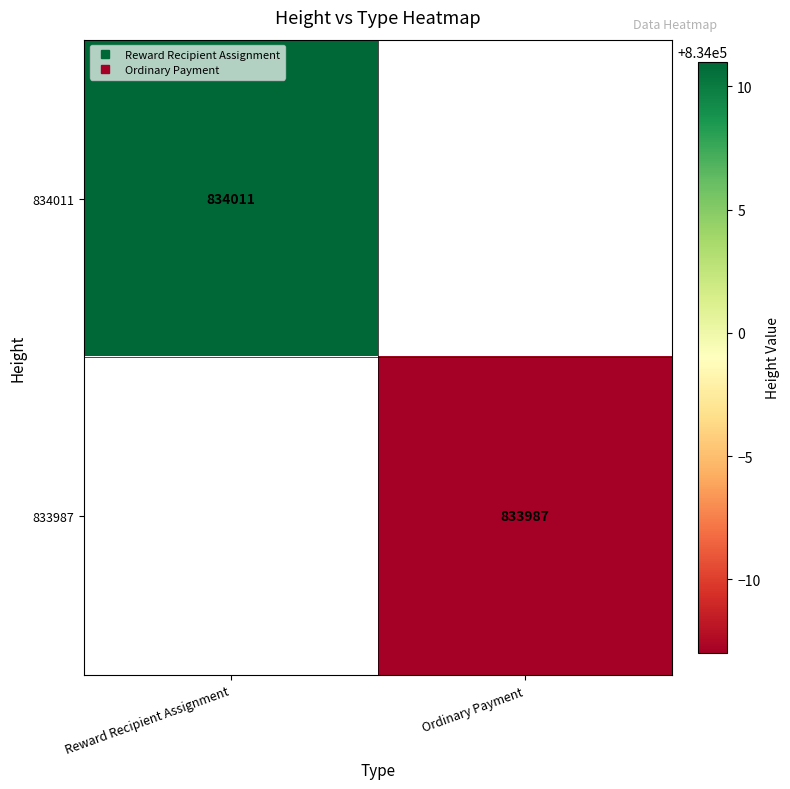

What is the approximate value of 833987 at Ordinary Payment?

833987.0